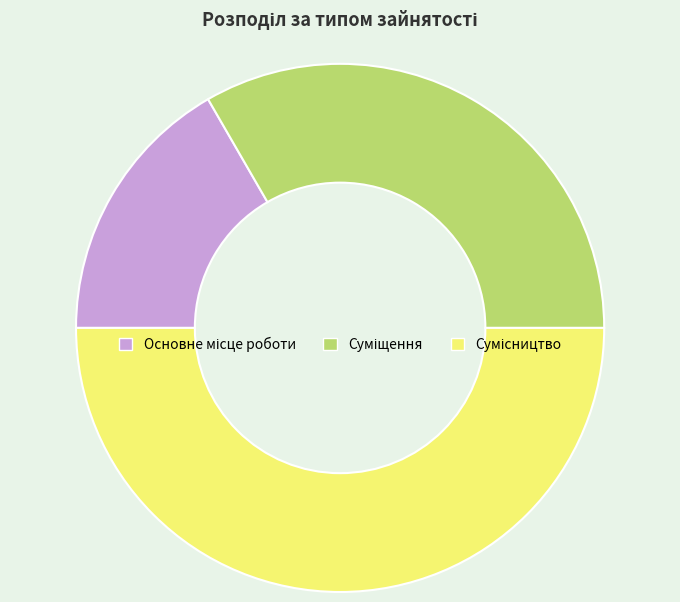

Does any single category account for the majority?

No